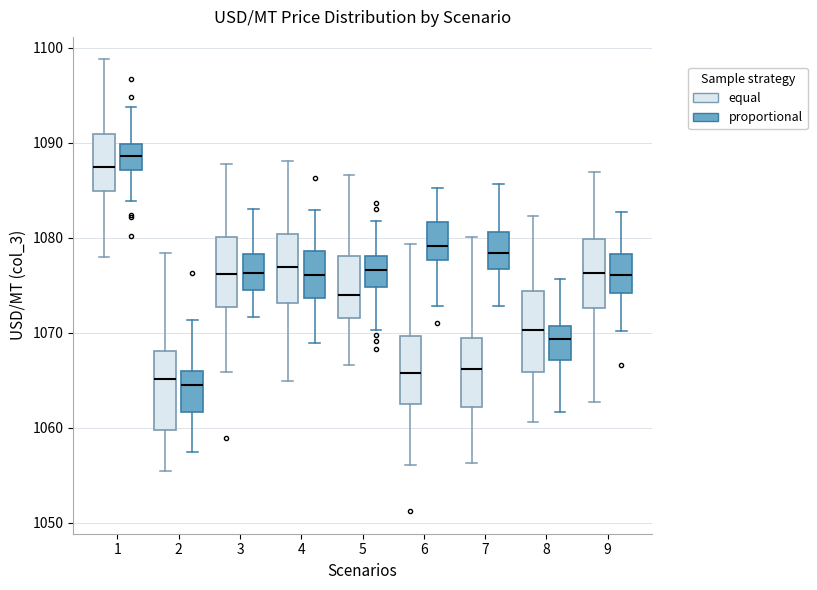

Reading left to right, read every box against the y-axis: the position of its median line, the range the box covers, and the ends of its whiskers. The values are not printed on the chart, so give them approximately, as read against the axis.

1 (equal): median 1087, box 1085 to 1091, whiskers 1078 to 1099
1 (proportional): median 1089, box 1087 to 1090, whiskers 1084 to 1094
2 (equal): median 1065, box 1060 to 1068, whiskers 1055 to 1078
2 (proportional): median 1064, box 1062 to 1066, whiskers 1057 to 1071
3 (equal): median 1076, box 1073 to 1080, whiskers 1066 to 1088
3 (proportional): median 1076, box 1075 to 1078, whiskers 1072 to 1083
4 (equal): median 1077, box 1073 to 1080, whiskers 1065 to 1088
4 (proportional): median 1076, box 1074 to 1079, whiskers 1069 to 1083
5 (equal): median 1074, box 1072 to 1078, whiskers 1067 to 1087
5 (proportional): median 1077, box 1075 to 1078, whiskers 1070 to 1082
6 (equal): median 1066, box 1063 to 1070, whiskers 1056 to 1079
6 (proportional): median 1079, box 1078 to 1082, whiskers 1073 to 1085
7 (equal): median 1066, box 1062 to 1069, whiskers 1056 to 1080
7 (proportional): median 1078, box 1077 to 1081, whiskers 1073 to 1086
8 (equal): median 1070, box 1066 to 1074, whiskers 1061 to 1082
8 (proportional): median 1069, box 1067 to 1071, whiskers 1062 to 1076
9 (equal): median 1076, box 1073 to 1080, whiskers 1063 to 1087
9 (proportional): median 1076, box 1074 to 1078, whiskers 1070 to 1083